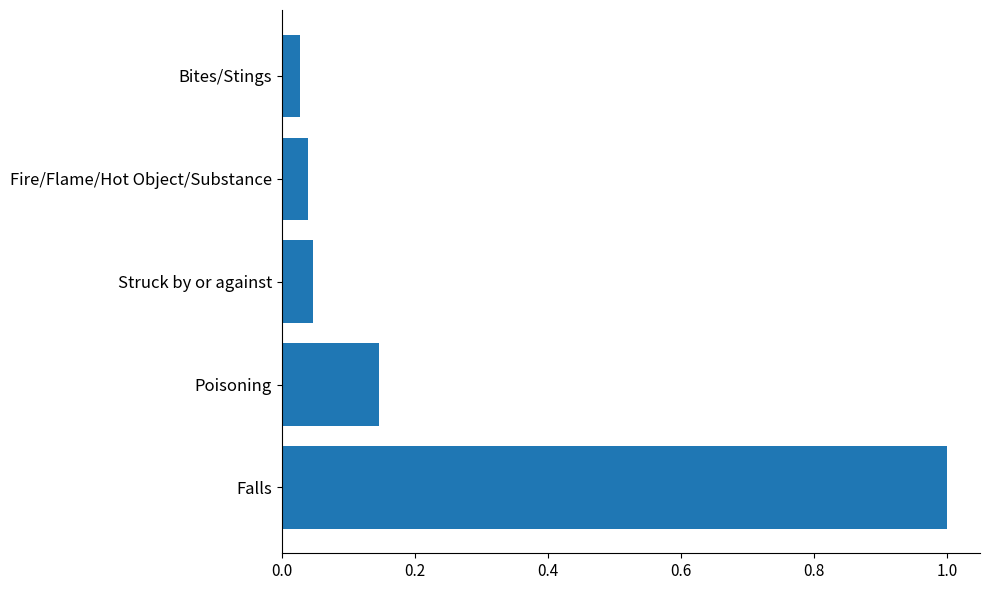

Between Bites/Stings and Poisoning, which is larger?

Poisoning